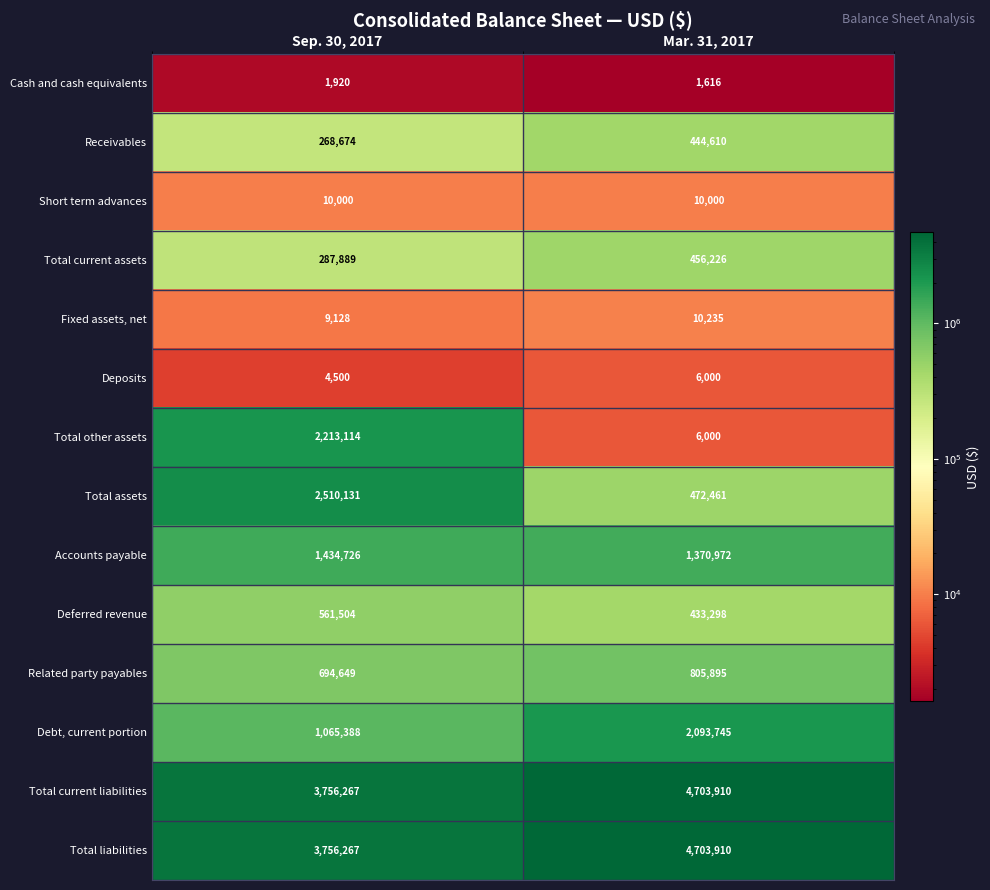

What is the smallest value displayed?

1616